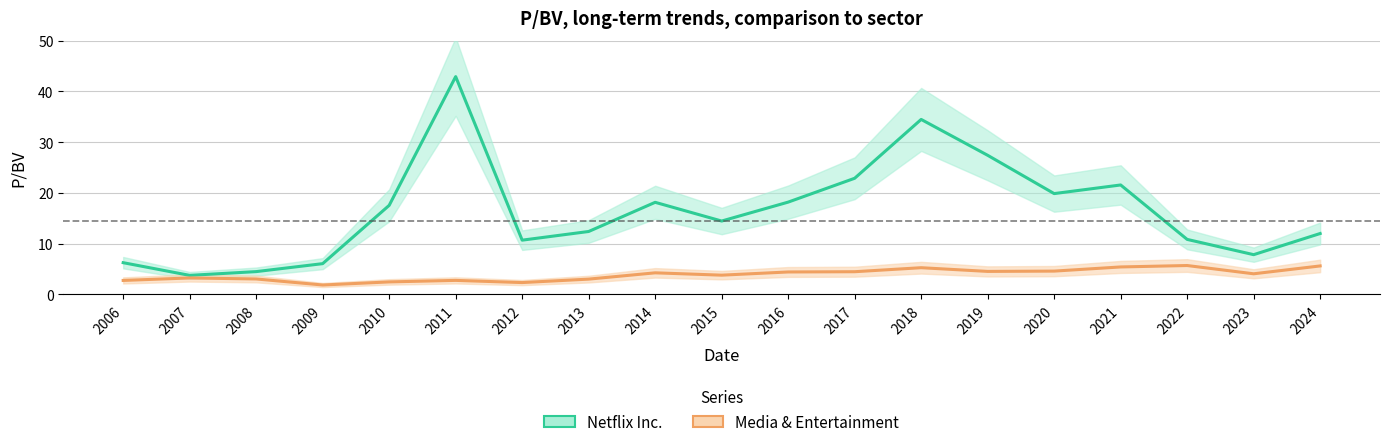

What is the sum of the Media & Entertainment values at 2015 and 2023?

7.8